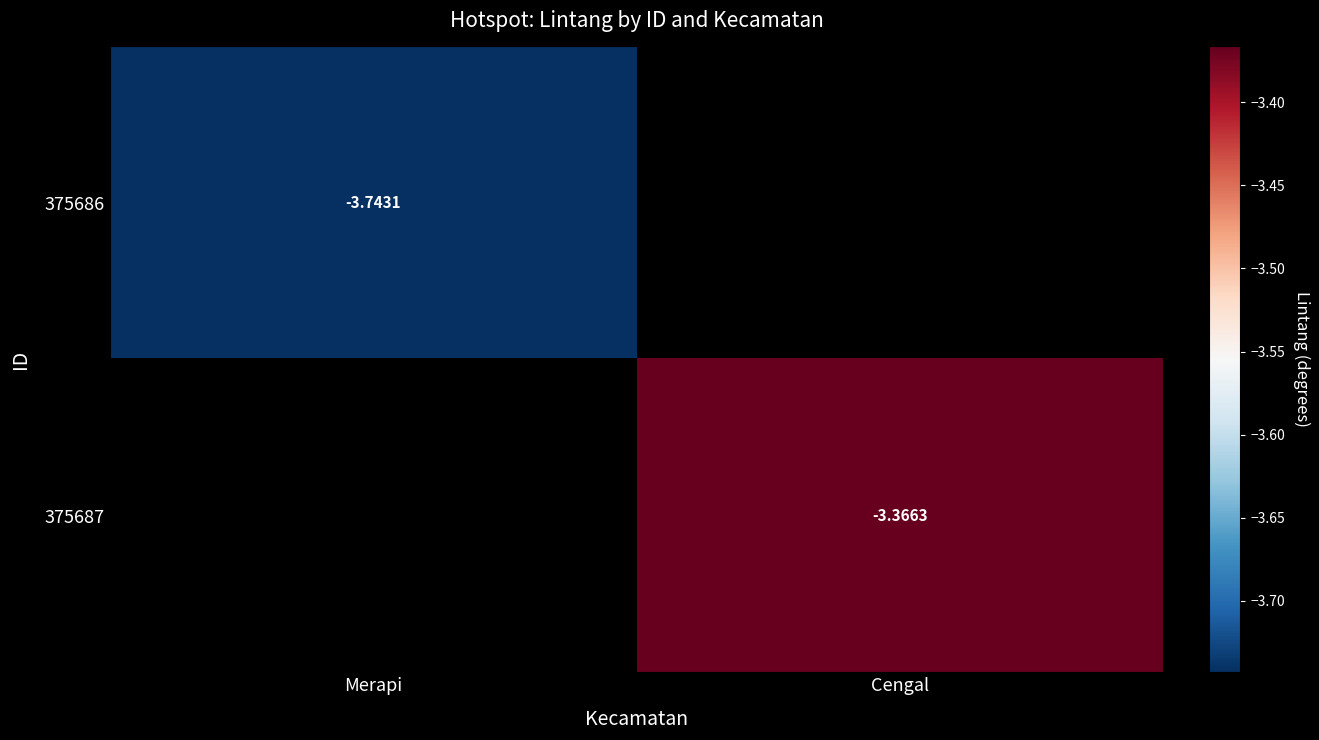

Which has a higher value, Merapi or Cengal?

Cengal